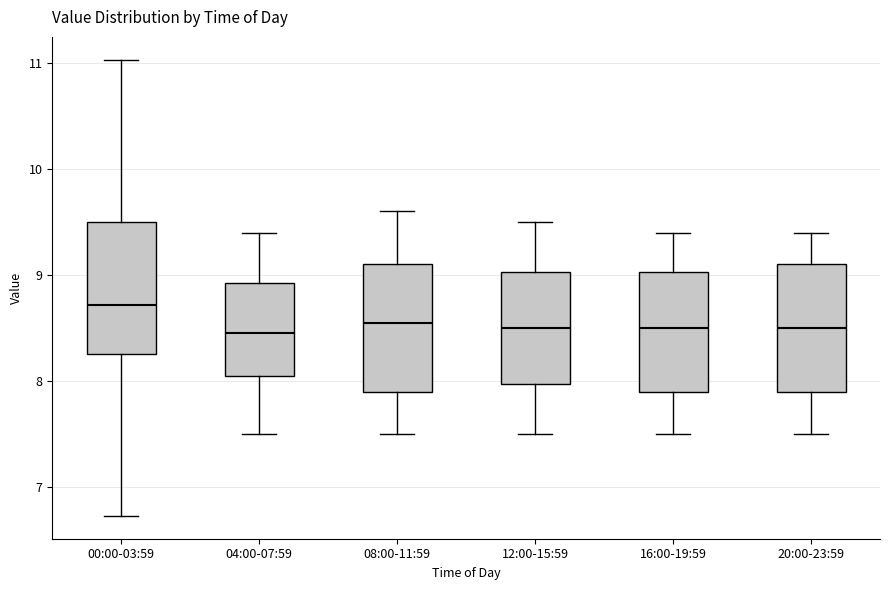

Reading left to right, read every box against the y-axis: the position of its median line, the range the box covers, and the ends of its whiskers. The values are not printed on the chart, so give them approximately, as read against the axis.

00:00-03:59: median 8.7, box 8.3 to 9.5, whiskers 6.7 to 11.0
04:00-07:59: median 8.5, box 8.1 to 8.9, whiskers 7.5 to 9.4
08:00-11:59: median 8.6, box 7.9 to 9.1, whiskers 7.5 to 9.6
12:00-15:59: median 8.5, box 8.0 to 9.0, whiskers 7.5 to 9.5
16:00-19:59: median 8.5, box 7.9 to 9.0, whiskers 7.5 to 9.4
20:00-23:59: median 8.5, box 7.9 to 9.1, whiskers 7.5 to 9.4